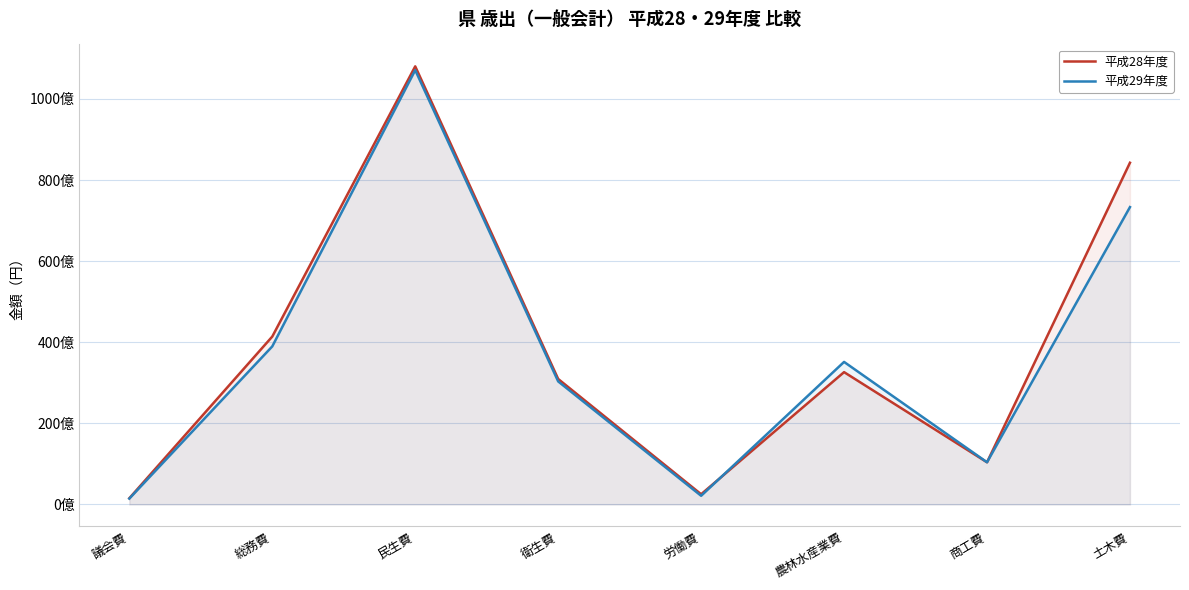

Rank the categories by 平成29年度 value from lowest to highest.

議会費, 労働費, 商工費, 衛生費, 農林水産業費, 総務費, 土木費, 民生費